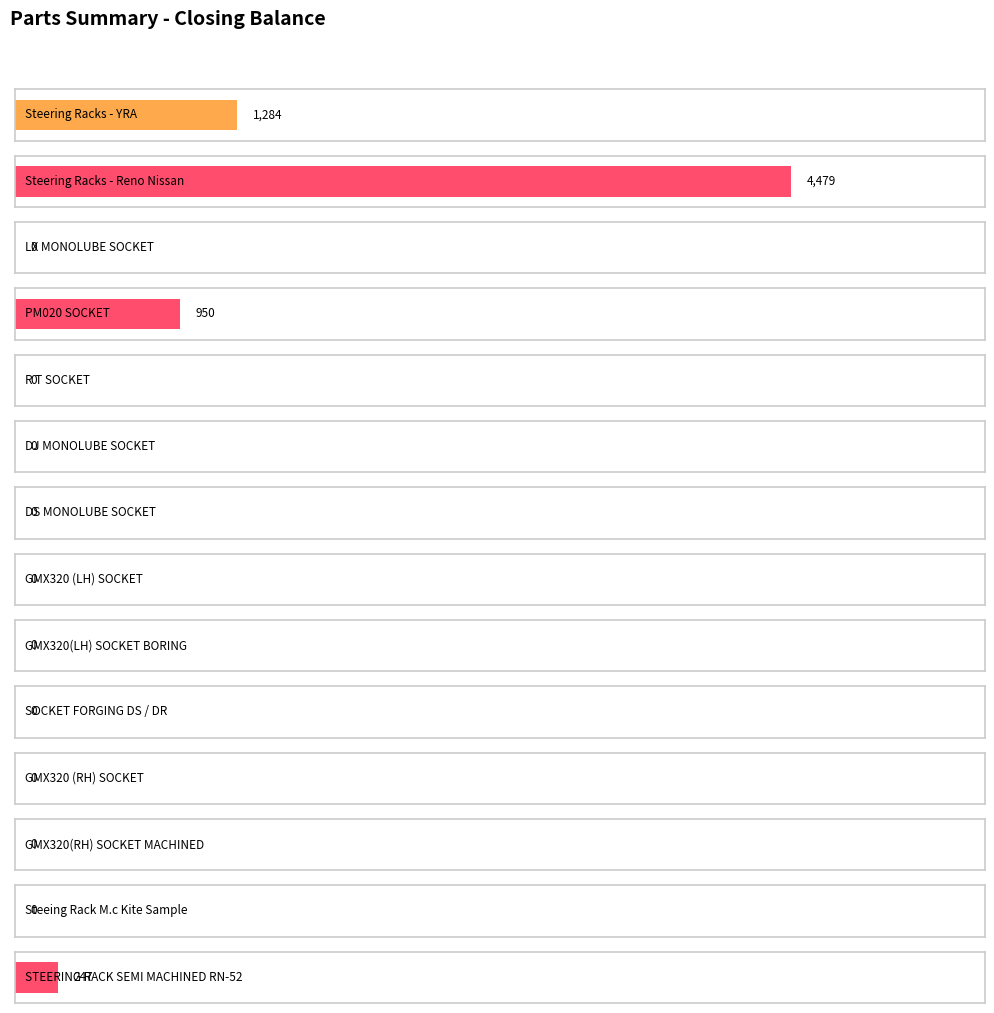

Are the bars grouped side by side (vs. stacked)?

No